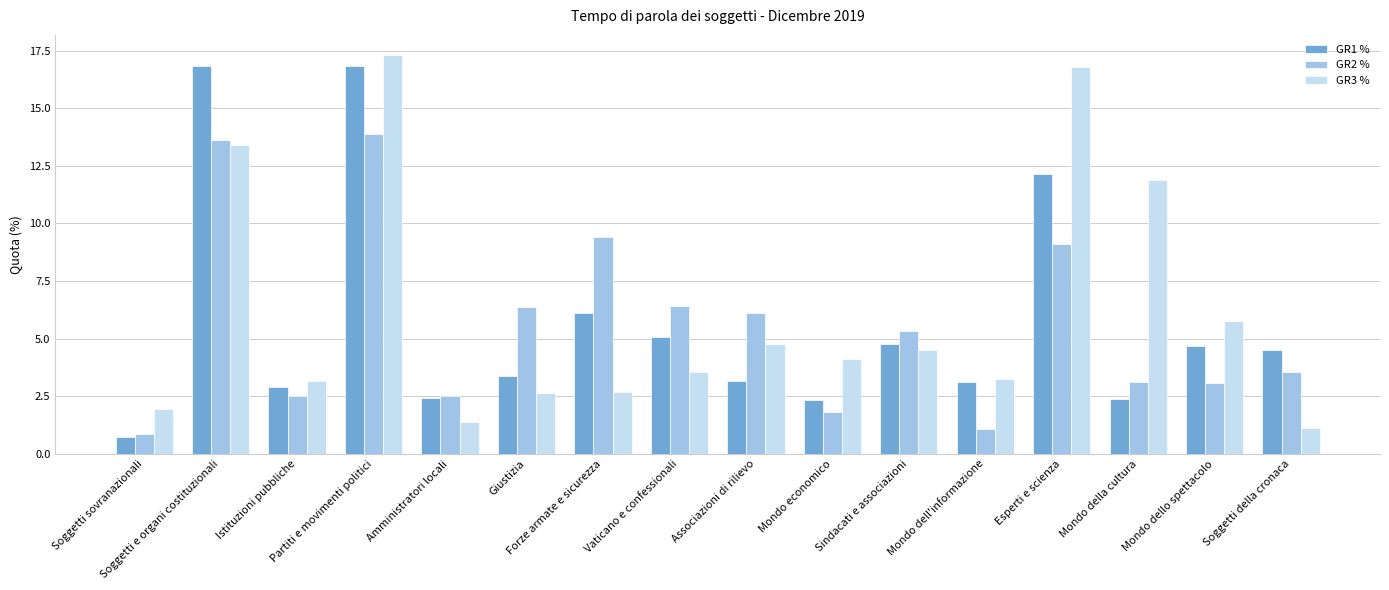

True or false: GR3 % has a value of 16.8 at Esperti e scienza.

True